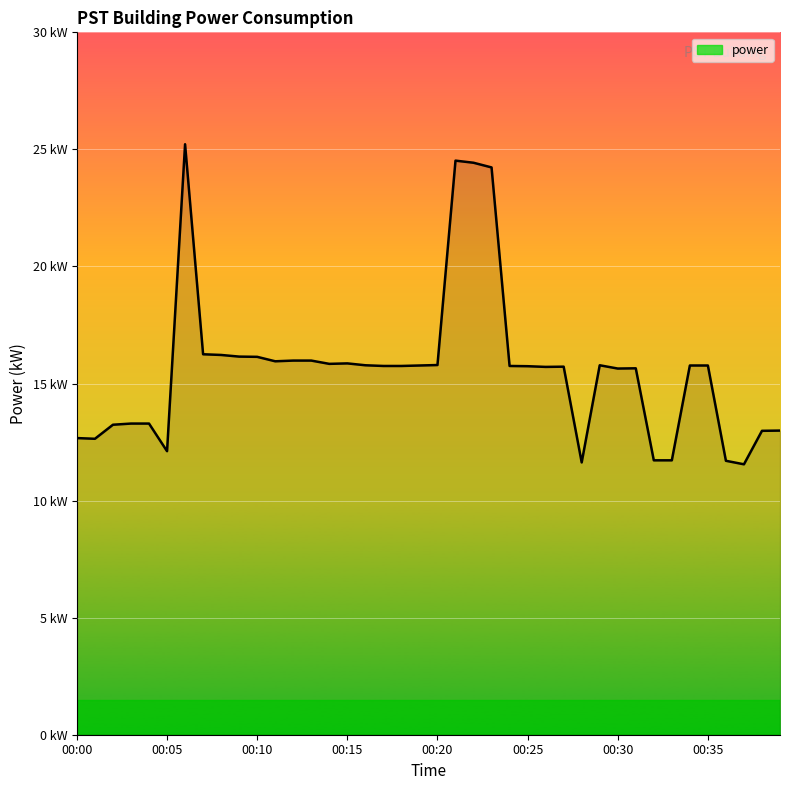

Is this an area chart (filled region under the line)?

Yes